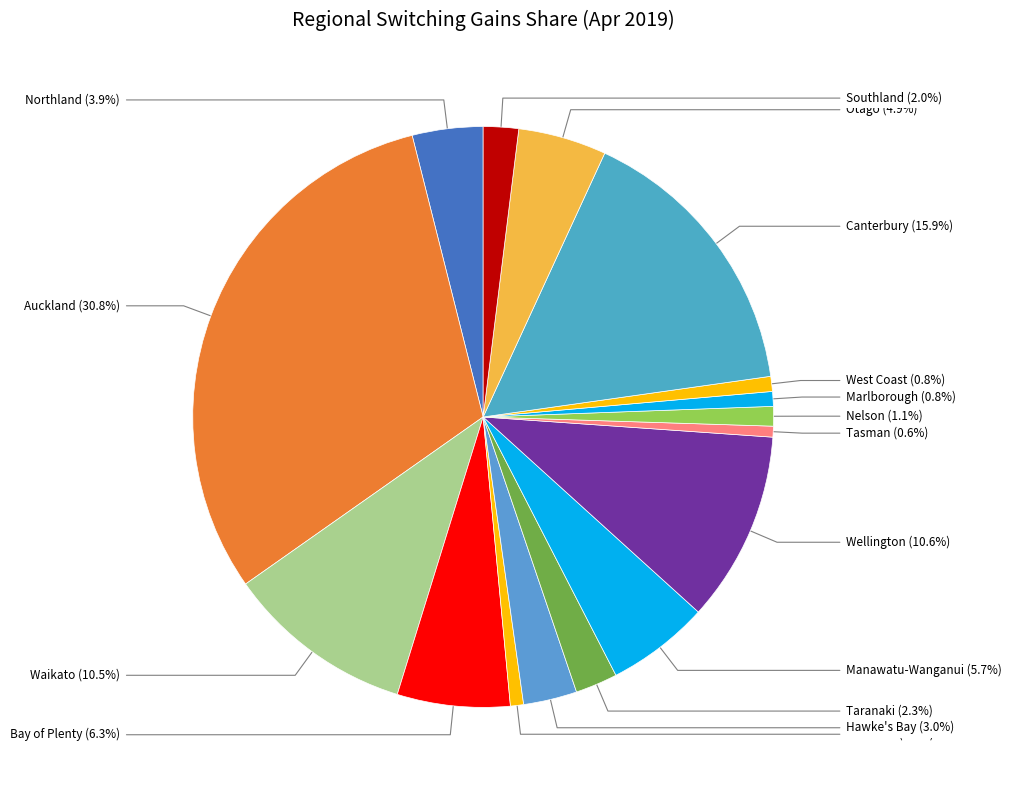

Count the number of slices in the pie.

16